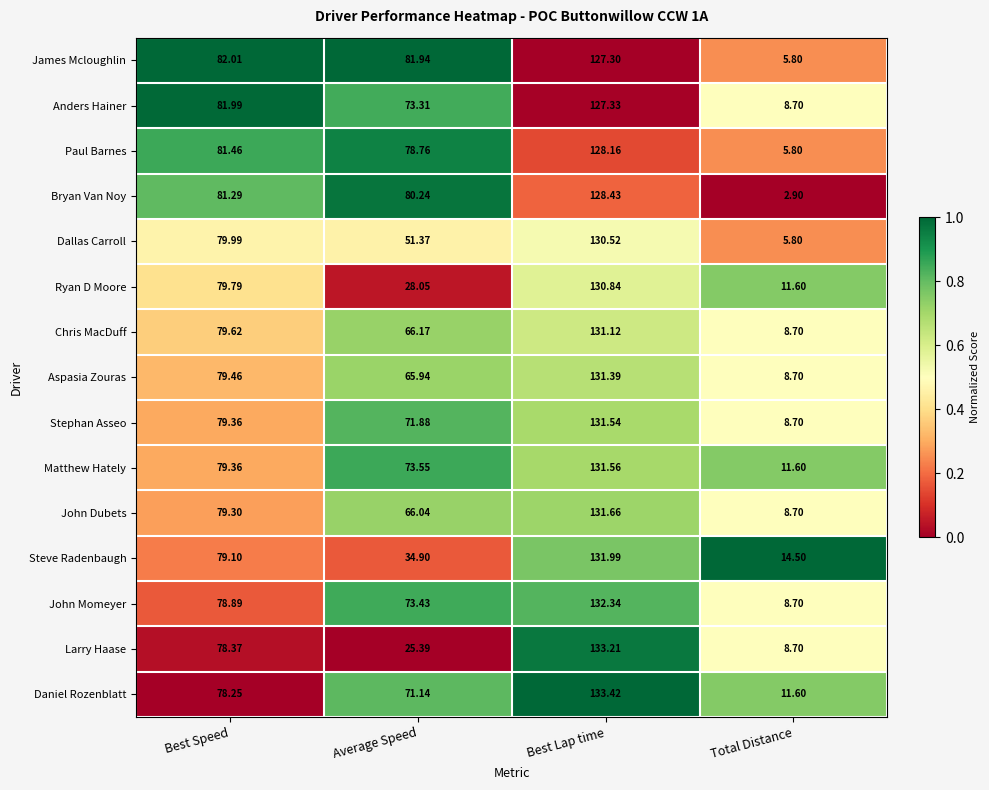

Count the number of data series in this chart.

15